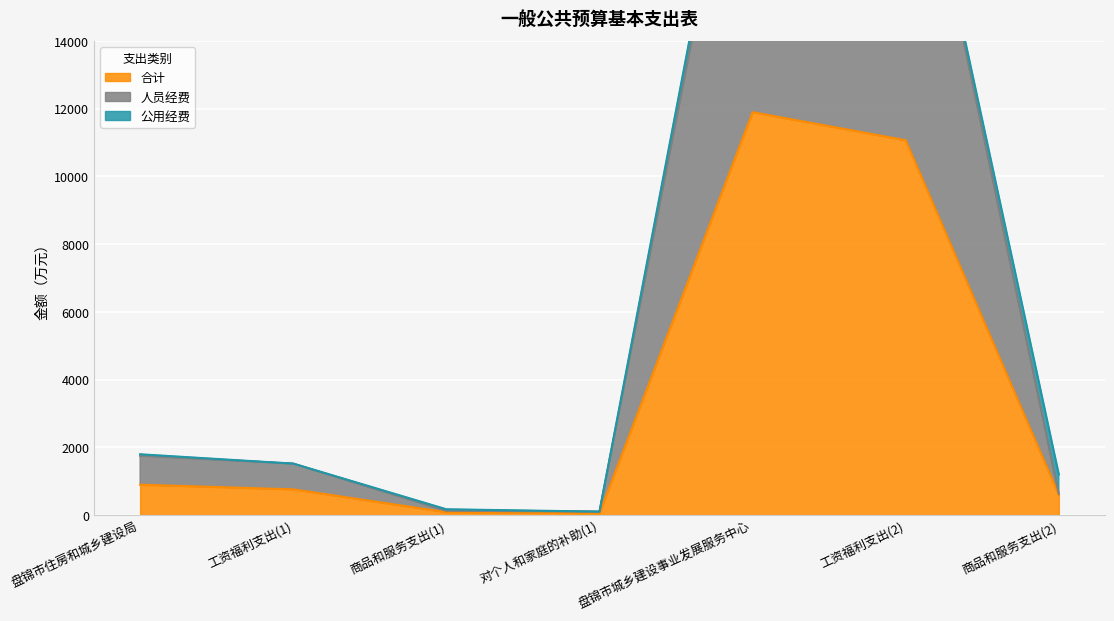

Which series has the largest total across all categories?

合计